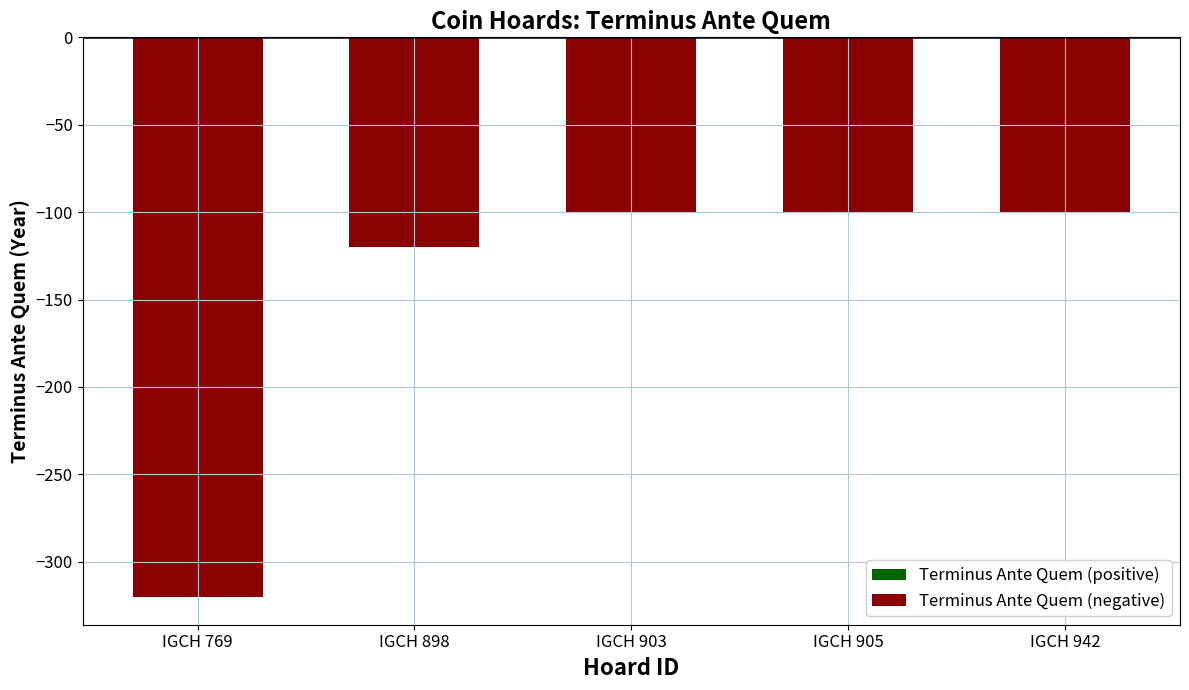

Reading right to left, transcribe all the data shown in this chart.

IGCH 942=-100	IGCH 905=-100	IGCH 903=-100	IGCH 898=-120	IGCH 769=-320